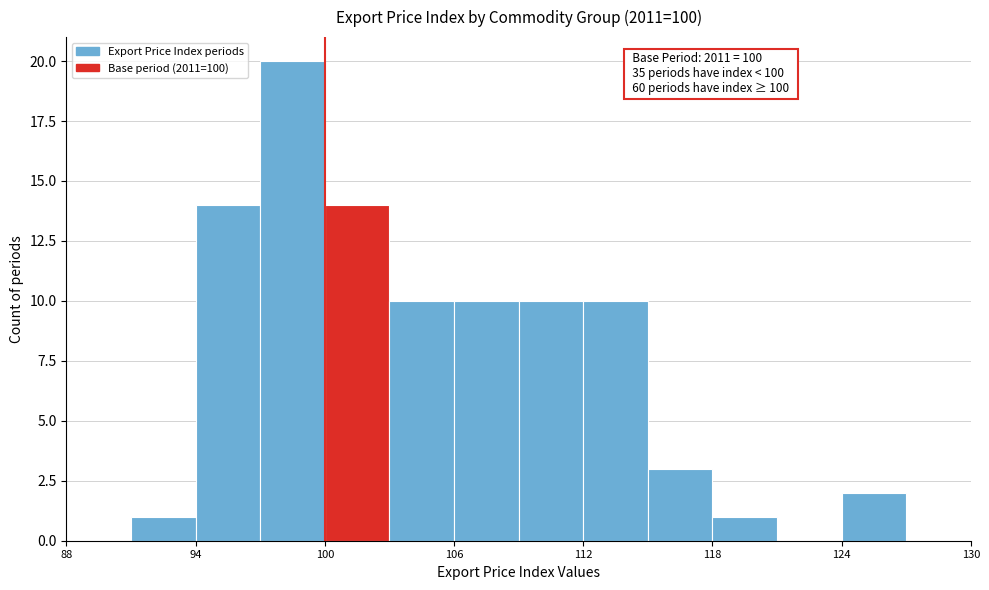

Read against the x-axis, roughly where is the centre of the tallest bar?

99